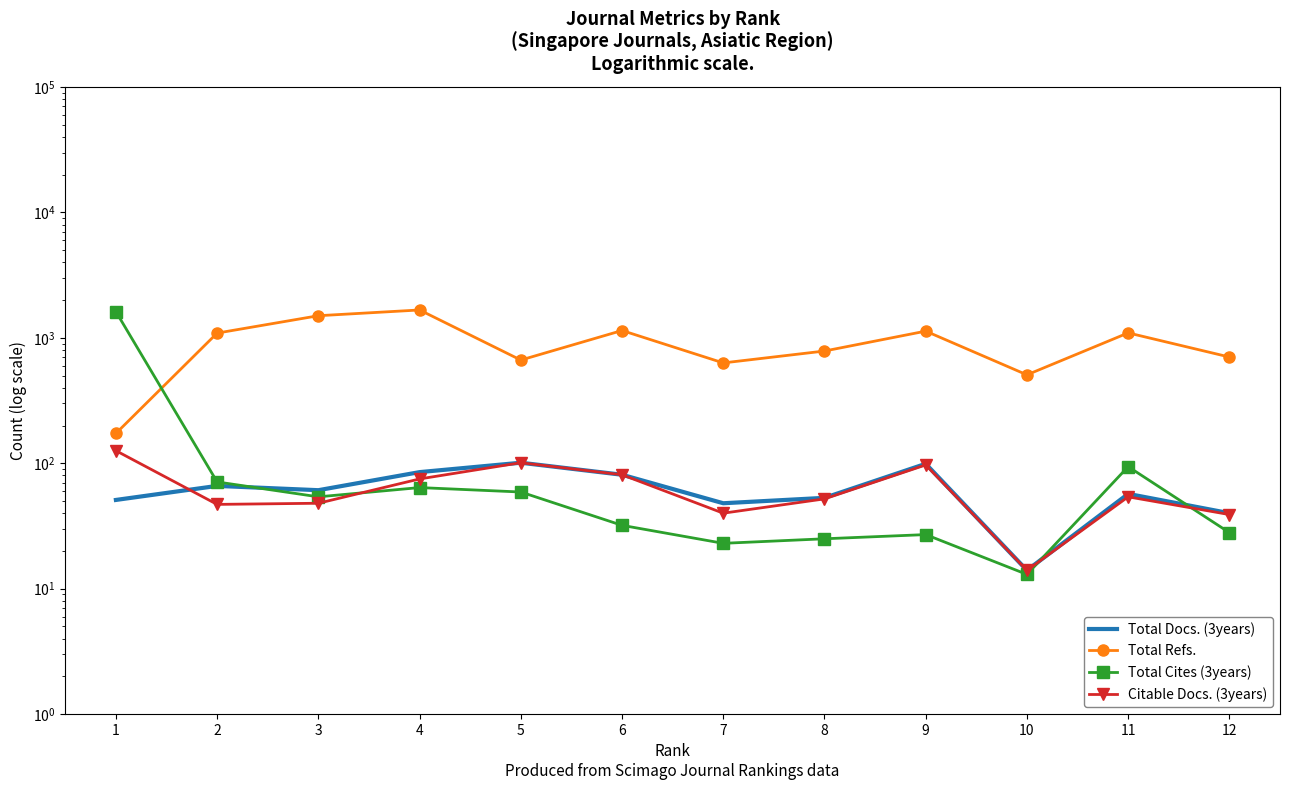

Which series has the widest spread of values?

Total Cites (3years)